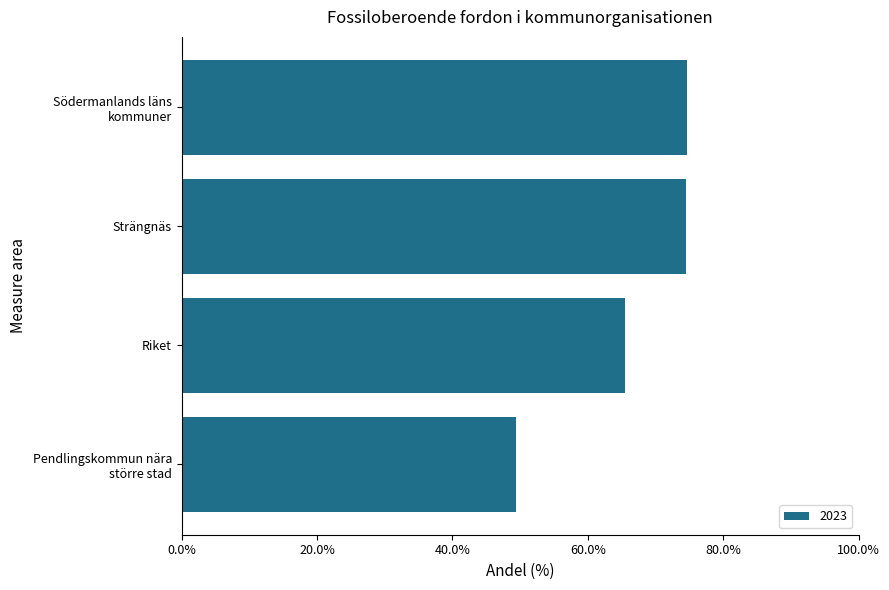

What is the average value?

66.0